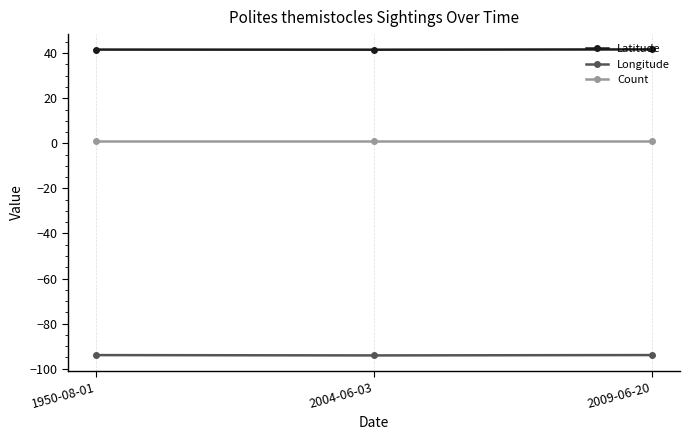

What is the difference between the maximum and minimum values in the Latitude series?

0.1